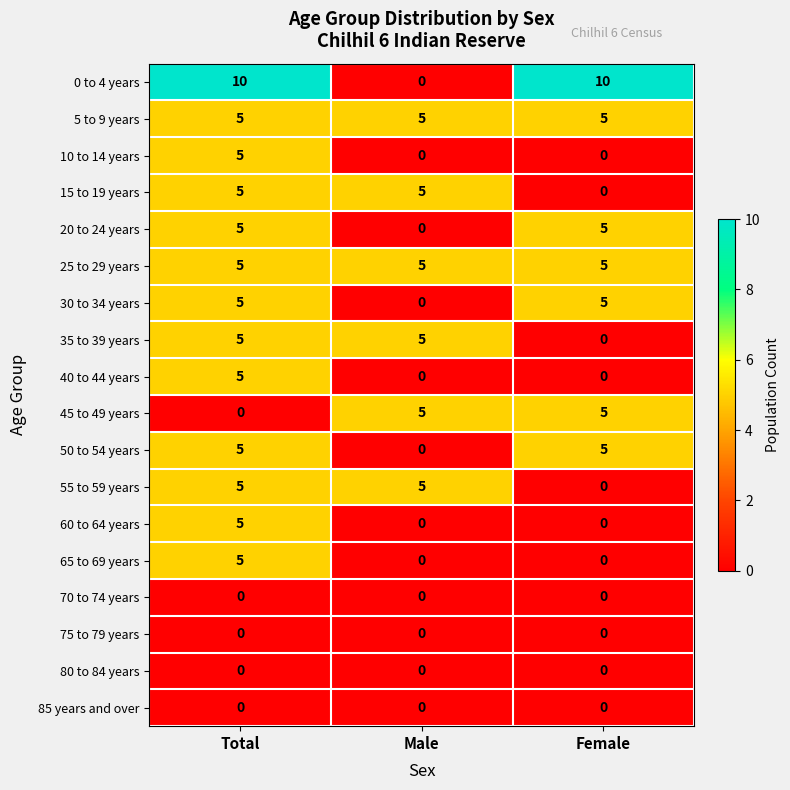

At how many categories does at least one series exceed 0?

3